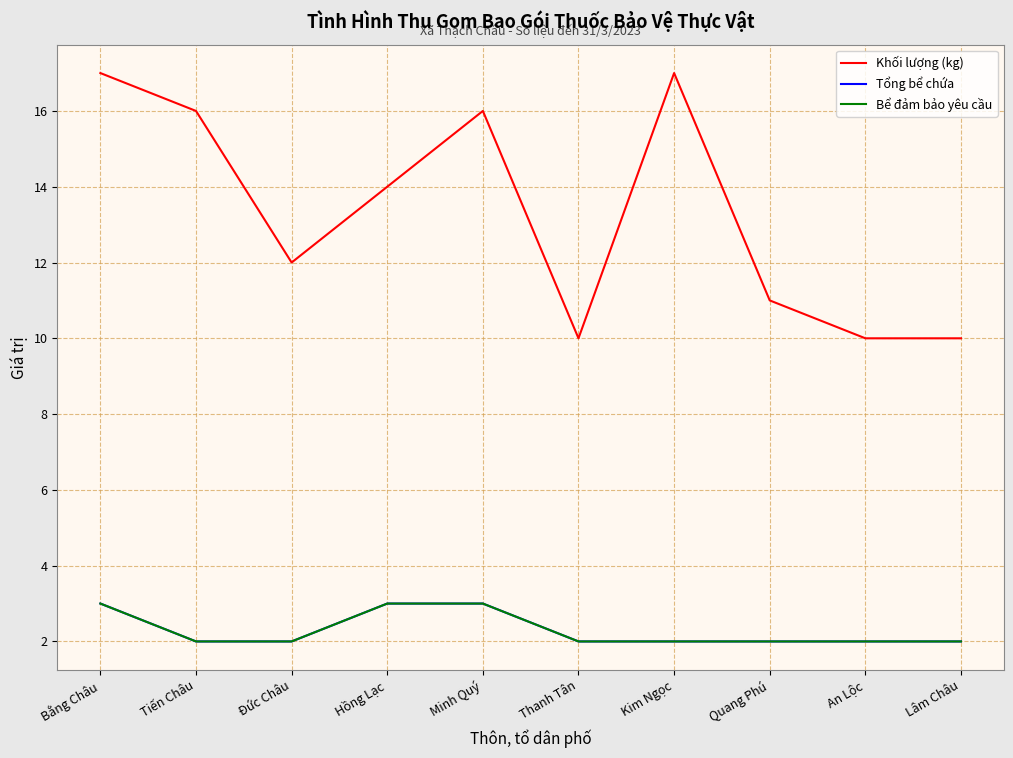

Does the chart display data point markers on the line(s)?

No